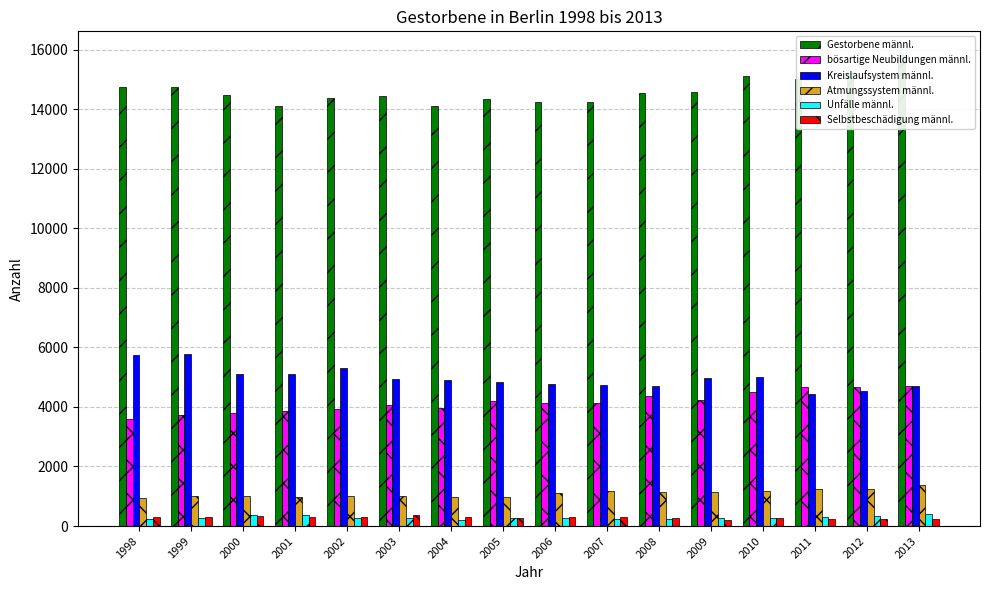

At which category is the sum across all series the highest?

2013